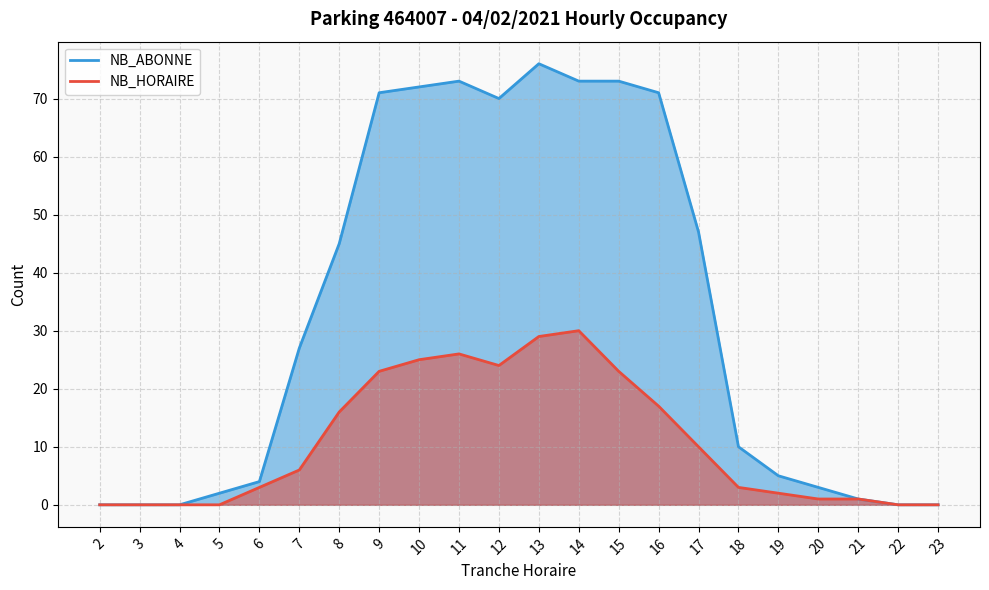

Reading left to right, transcribe all the data shown in this chart.

NB_ABONNE: 2=0	3=0	4=0	5=2	6=4	7=27	8=45	9=71	10=72	11=73	12=70	13=76	14=73	15=73	16=71	17=47	18=10	19=5	20=3	21=1	22=0	23=0
NB_HORAIRE: 2=0	3=0	4=0	5=0	6=3	7=6	8=16	9=23	10=25	11=26	12=24	13=29	14=30	15=23	16=17	17=10	18=3	19=2	20=1	21=1	22=0	23=0